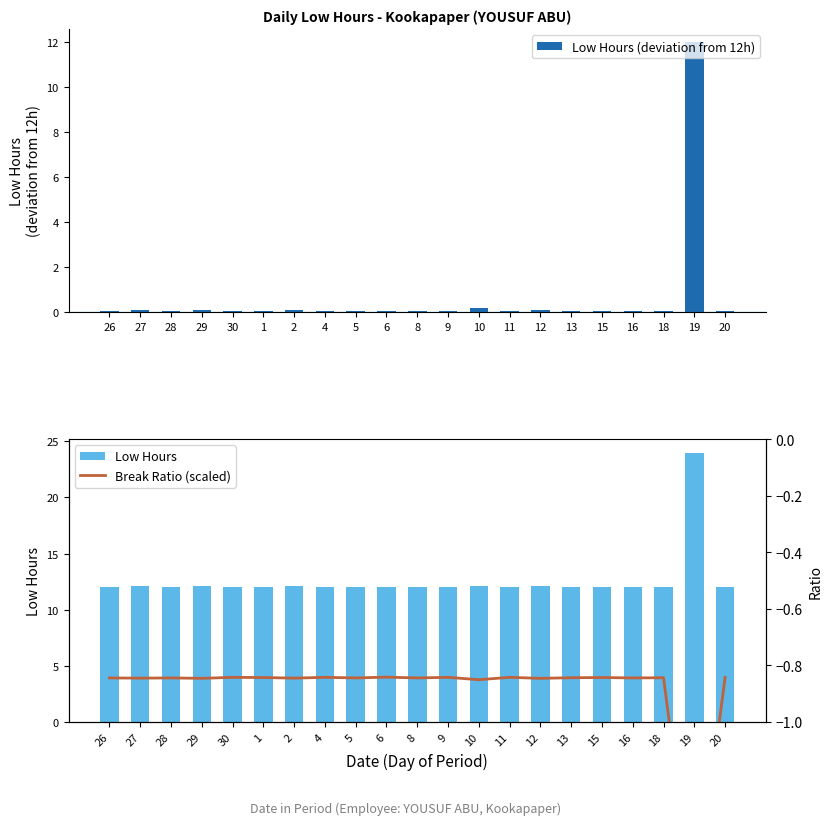

What is the difference between the maximum and minimum values in the Low Hours (deviation from 12h) series?

12.0